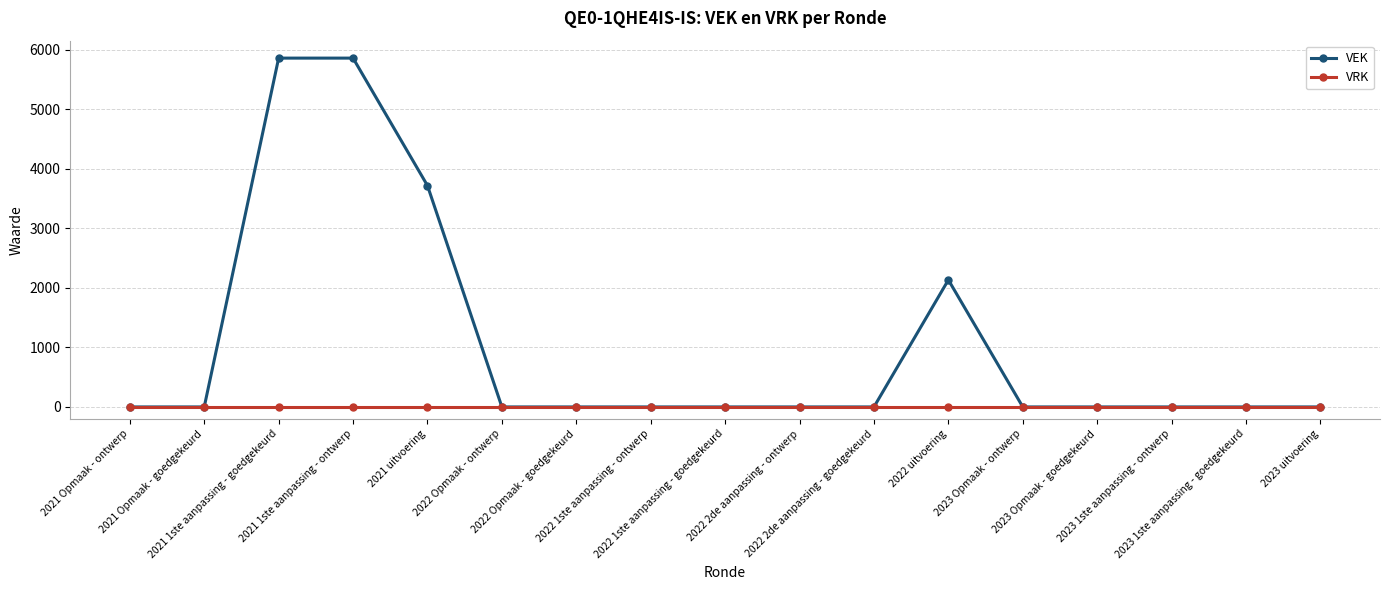

At how many categories does at least one series exceed 2506?

3